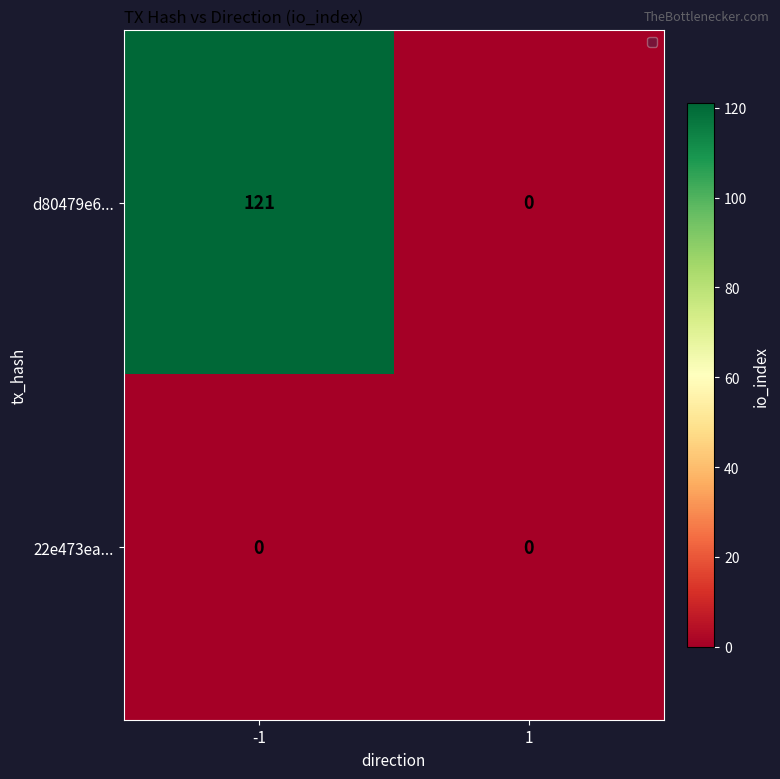

What is the total value across all series at -1?

121